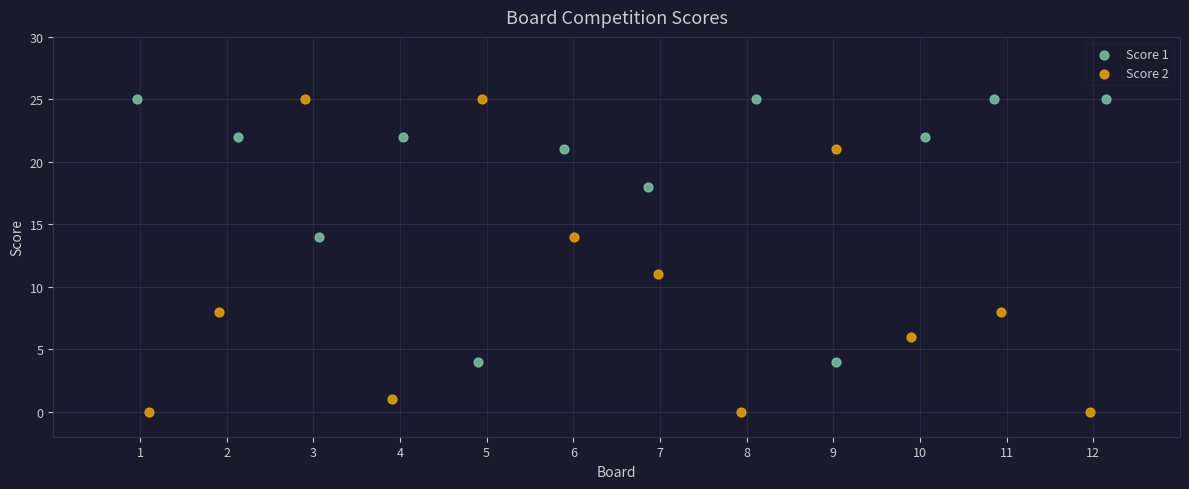

Which series contains the lowest Y value?

Score 2